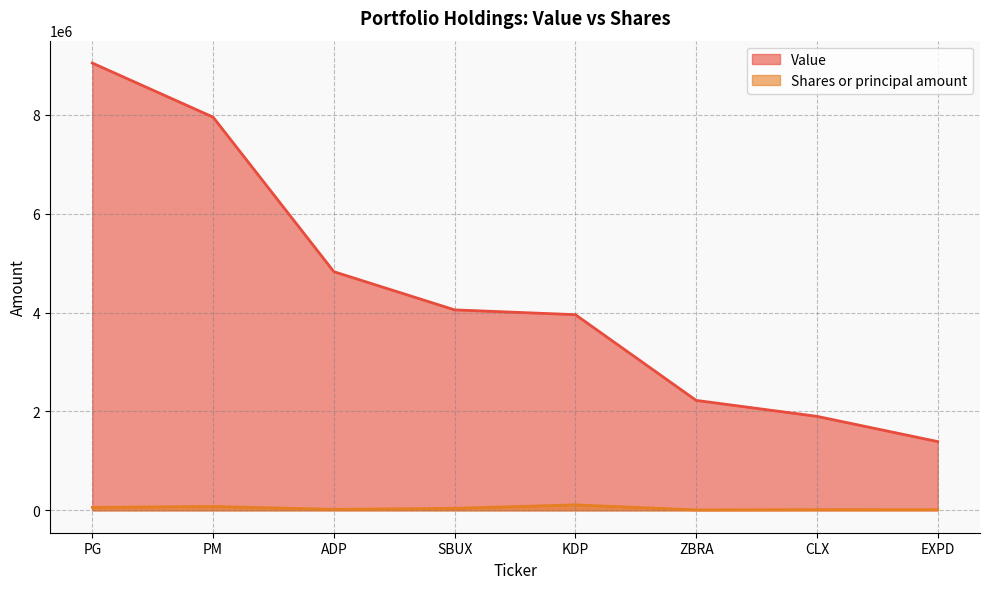

True or false: Value and Shares or principal amount cross at least once.

False